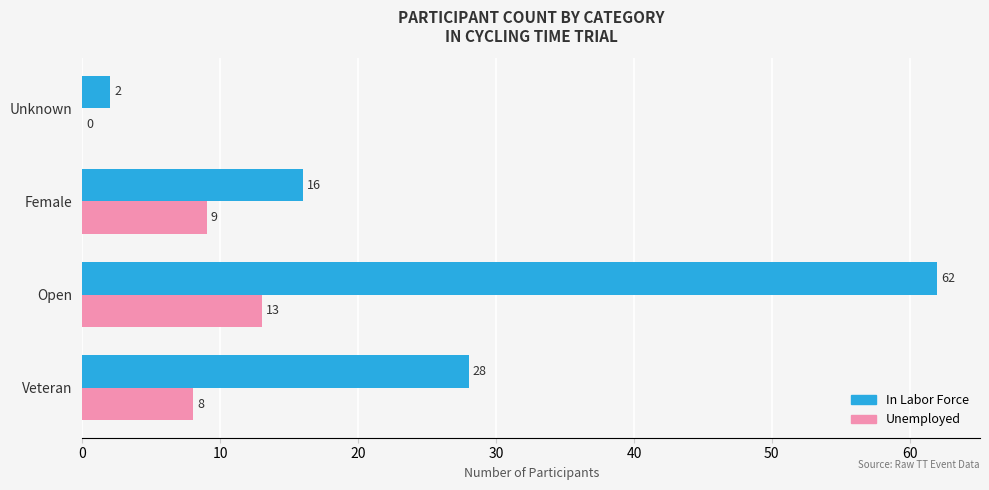

Between Open and Female, which series saw the biggest shift?

In Labor Force